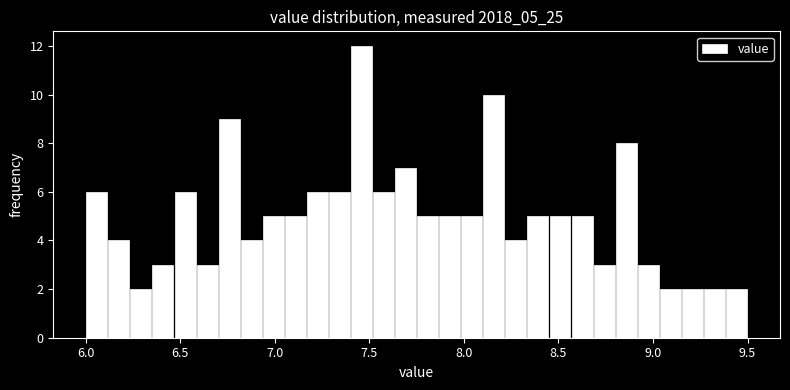

Read against the x-axis, roughly where is the centre of the tallest bar?

7.45